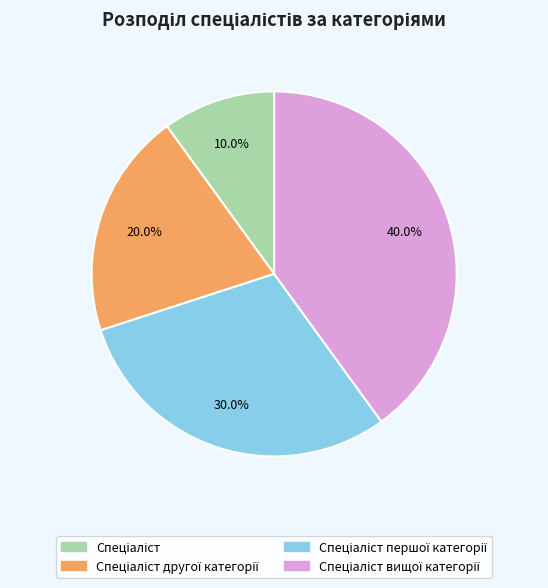

How many slices are in this pie chart?

4